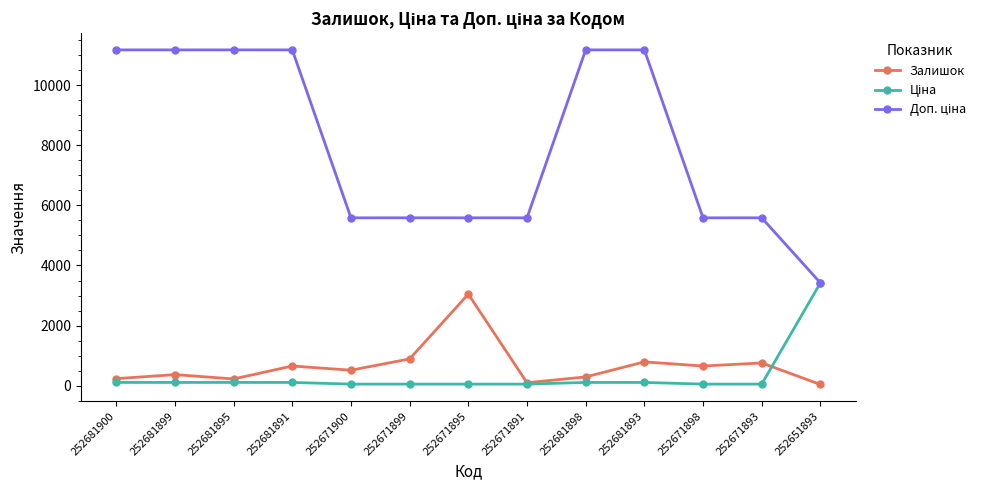

True or false: Залишок has more than 1 points higher than both neighbors.

True